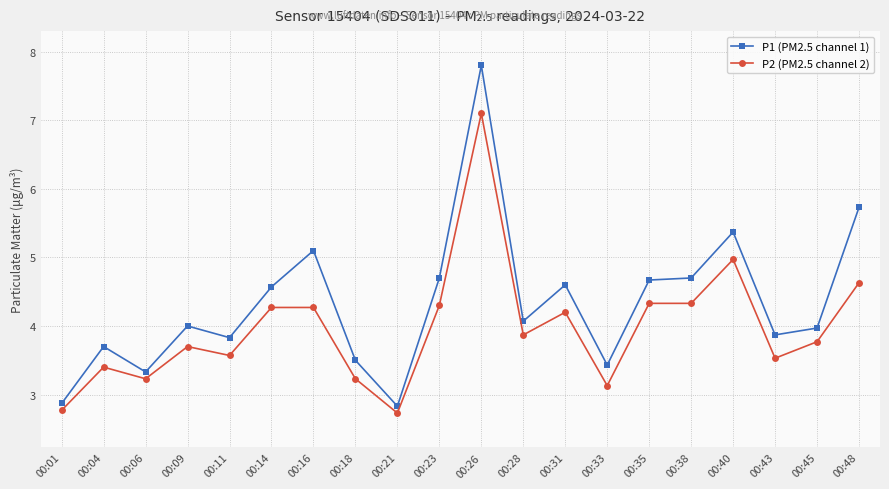

Reading left to right, transcribe all the data shown in this chart.

P1 (PM2.5 channel 1): 00:01=2.9	00:04=3.7	00:06=3.3	00:09=4.0	00:11=3.8	00:14=4.6	00:16=5.1	00:18=3.5	00:21=2.8	00:23=4.7	00:26=7.8	00:28=4.1	00:31=4.6	00:33=3.4	00:35=4.7	00:38=4.7	00:40=5.4	00:43=3.9	00:45=4.0	00:48=5.7
P2 (PM2.5 channel 2): 00:01=2.8	00:04=3.4	00:06=3.2	00:09=3.7	00:11=3.6	00:14=4.3	00:16=4.3	00:18=3.2	00:21=2.7	00:23=4.3	00:26=7.1	00:28=3.9	00:31=4.2	00:33=3.1	00:35=4.3	00:38=4.3	00:40=5.0	00:43=3.5	00:45=3.8	00:48=4.6